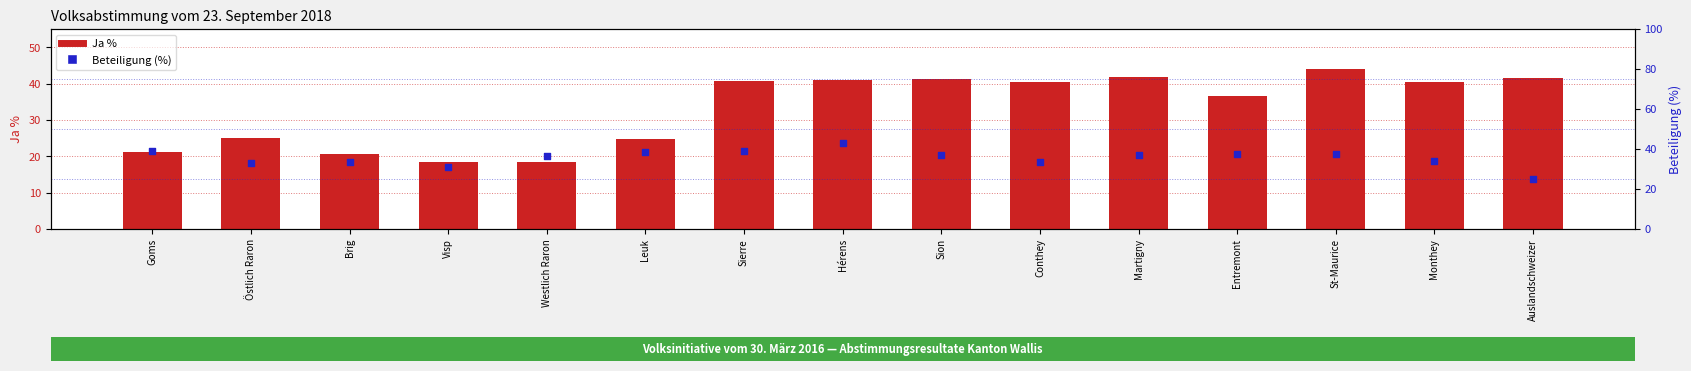

What is the total value across all series at St-Maurice?

81.6